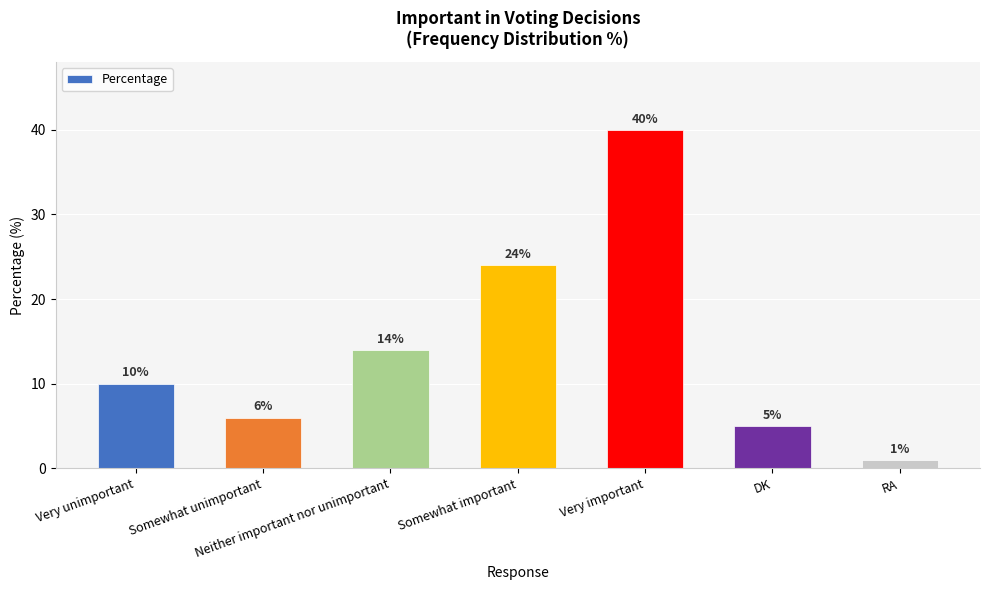

Where is the data nearest to the value 20?

Somewhat important